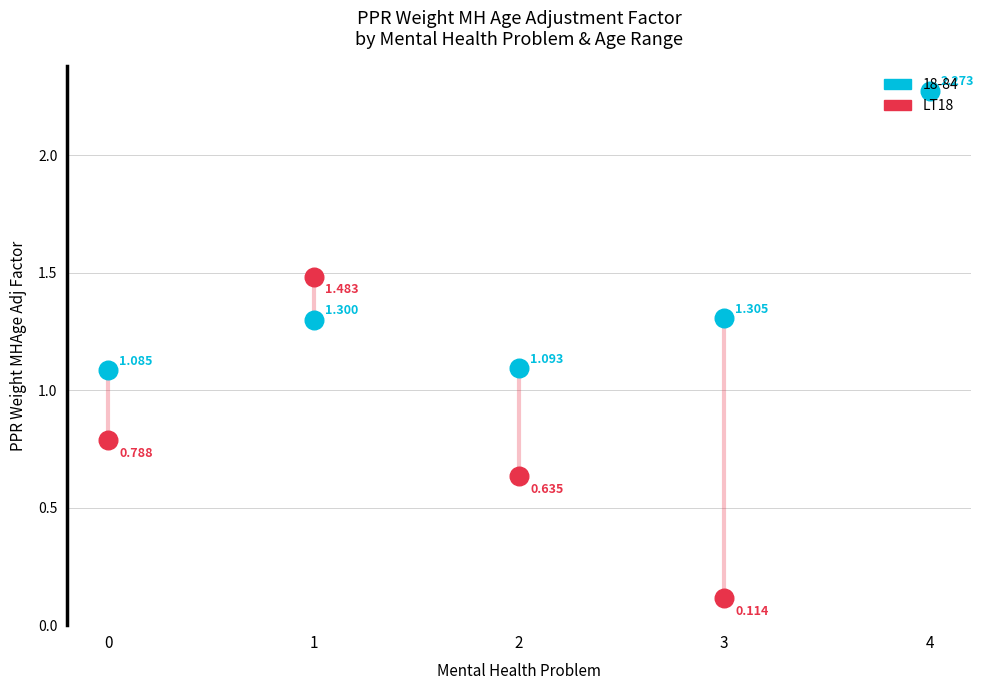

What is the change in value from 1 to 2?

-0.8